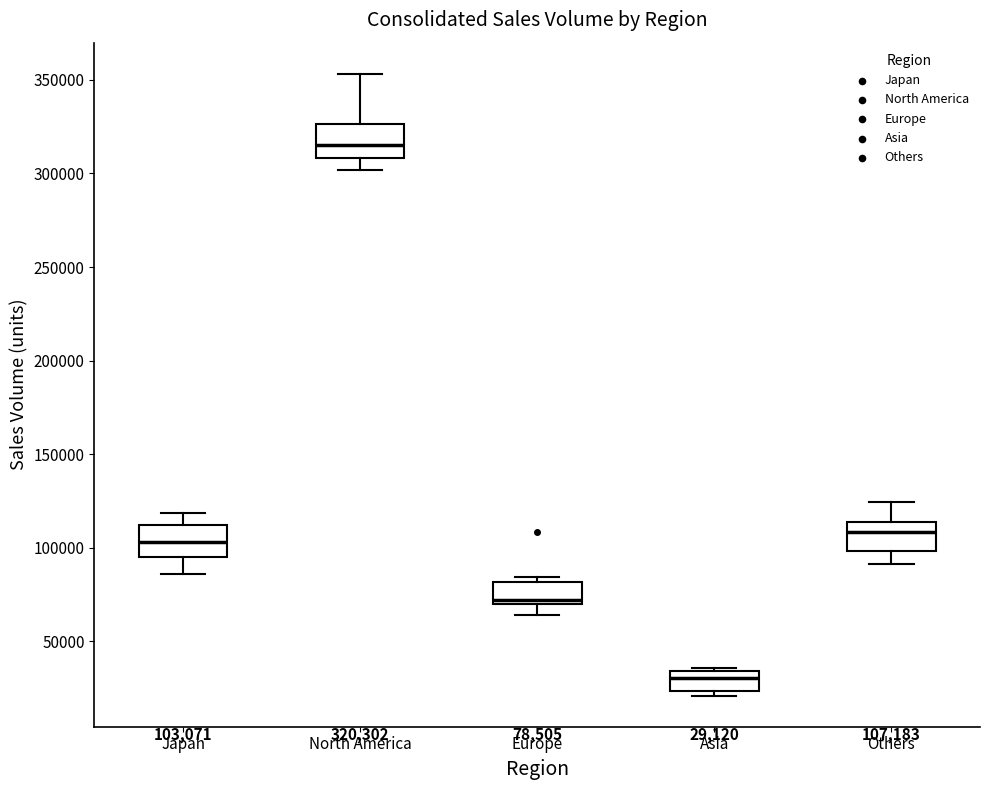

Which box's median line is the highest?

North America